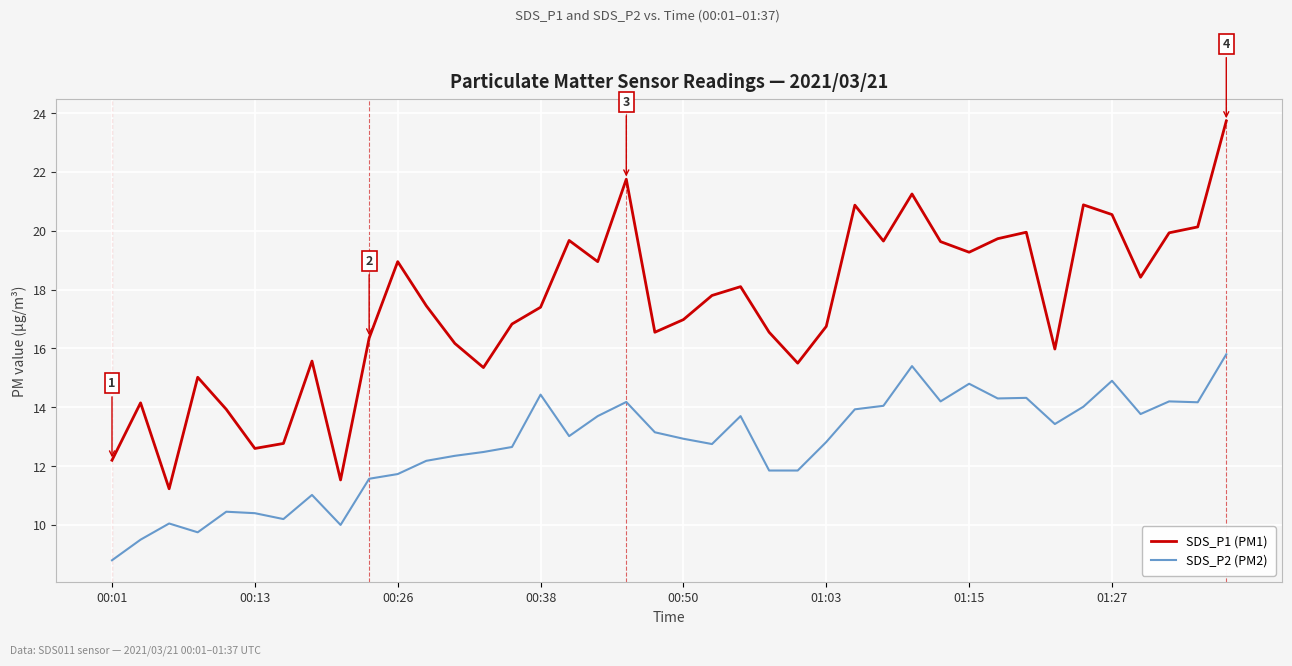

What is the difference between the maximum and minimum values in the SDS_P2 (PM2) series?

7.0